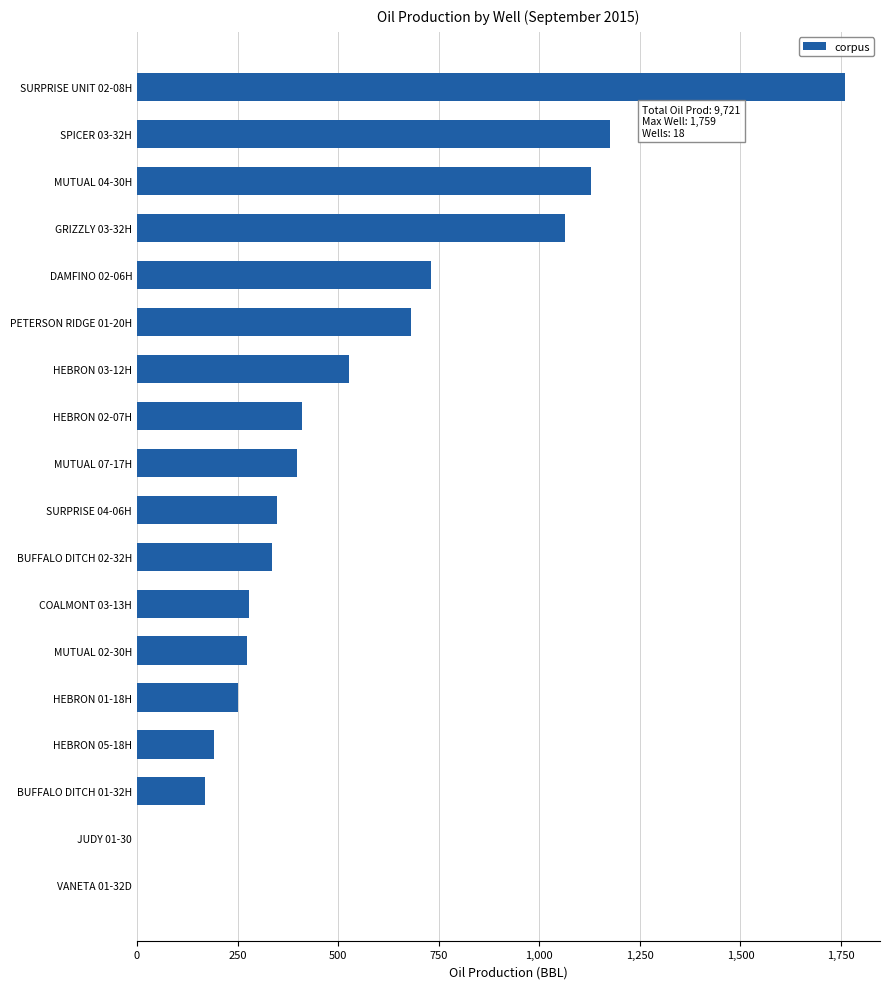

What is the maximum value shown in the chart?

1759